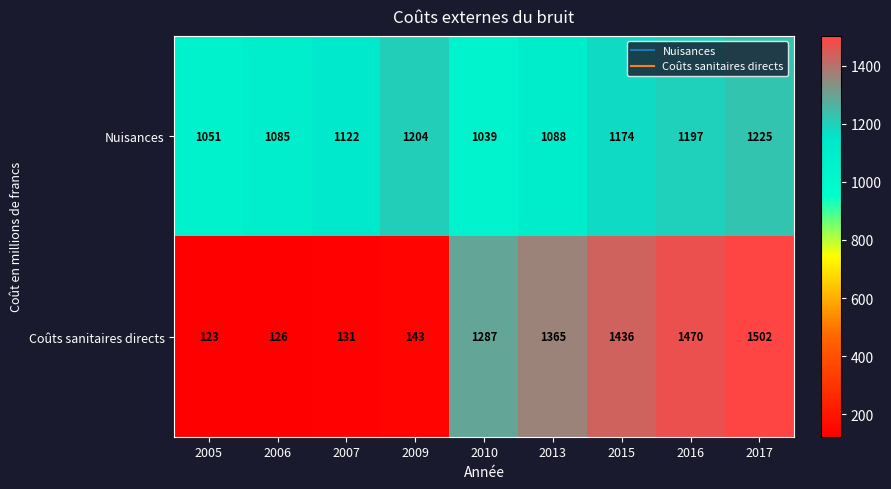

Which series has the largest range (max minus min)?

Coûts sanitaires directs